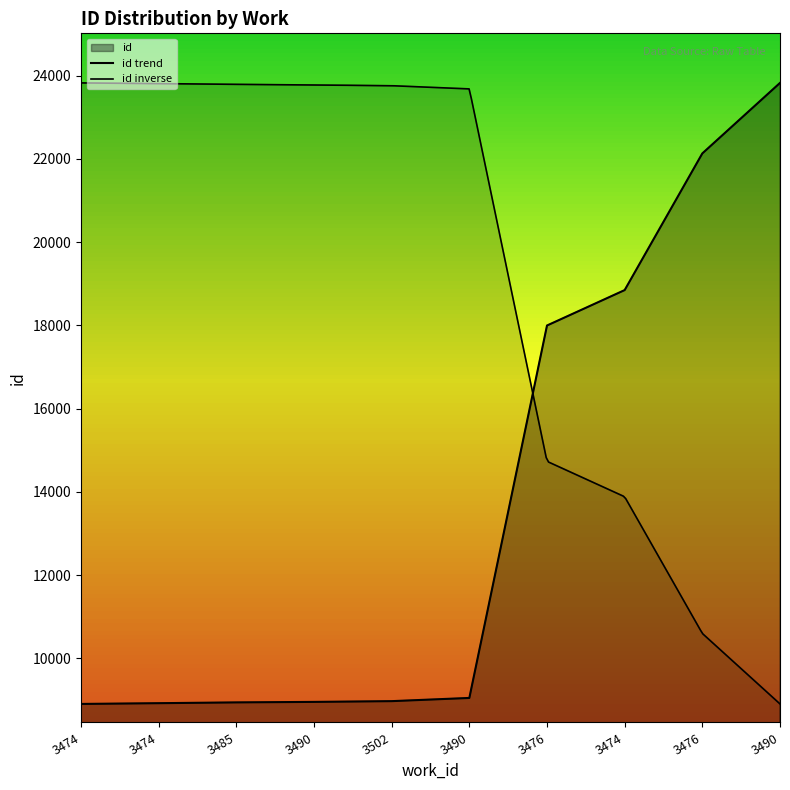

Rank the categories by value from lowest to highest.

3474, 3474, 3485, 3490, 3502, 3490, 3476, 3474, 3476, 3490